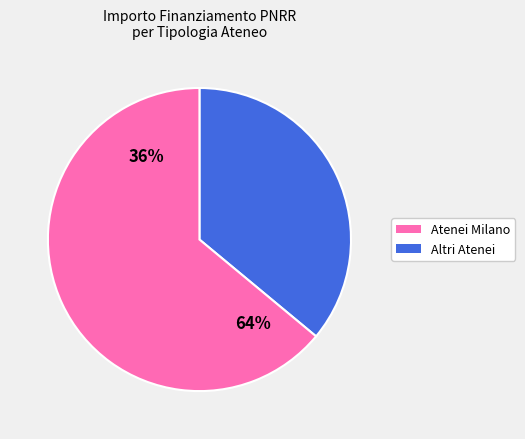

Is it true that UNIVERSITA DEGLI STUDI DI BRESCIA is 2% of the pie?

False